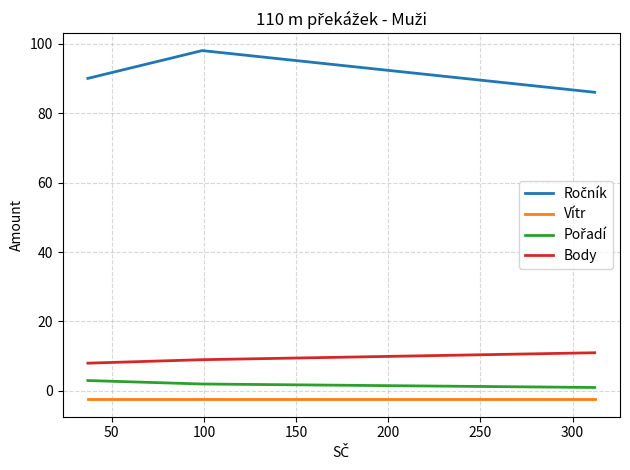

Which series has the largest total across all categories?

Ročník